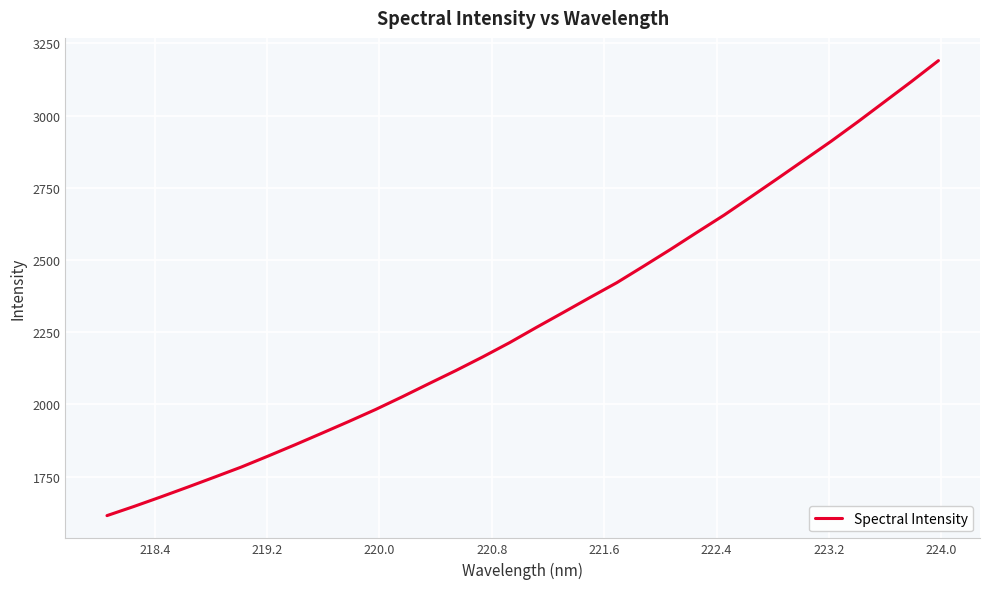

What is the difference between the maximum and minimum values?

1575.5